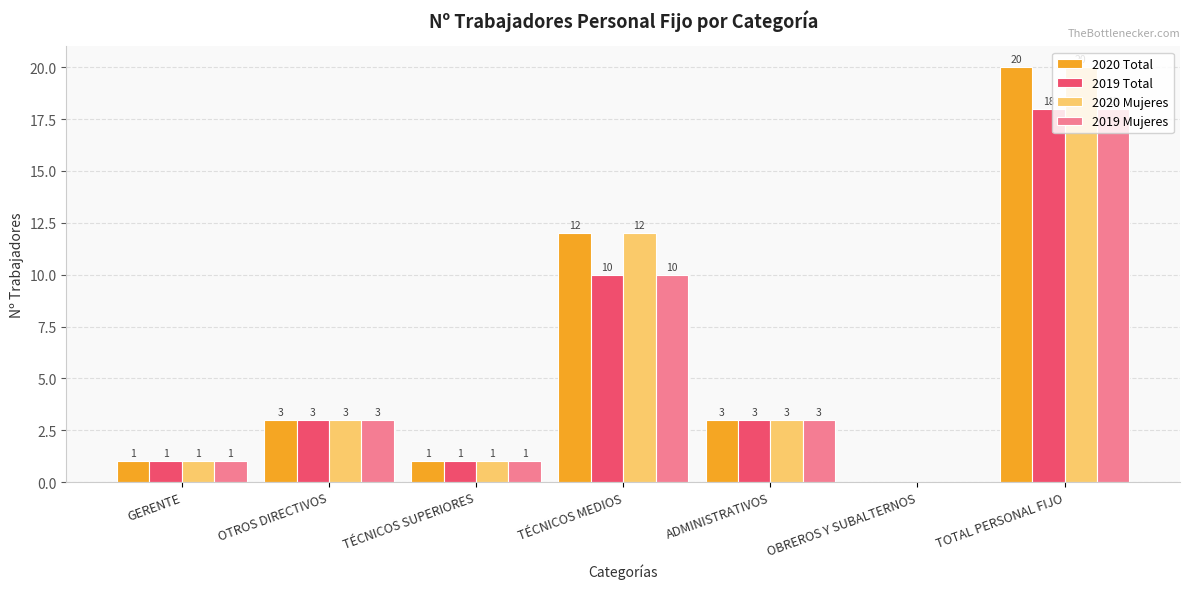

What is the total value across all series at TÉCNICOS MEDIOS?

44